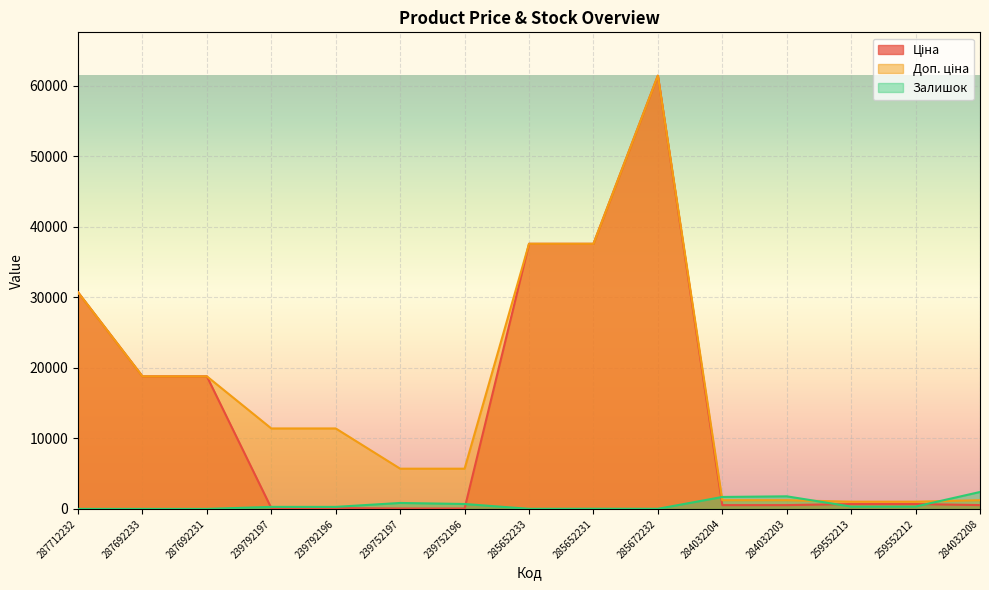

What is the difference between the maximum and minimum values in the Ціна series?

61377.2